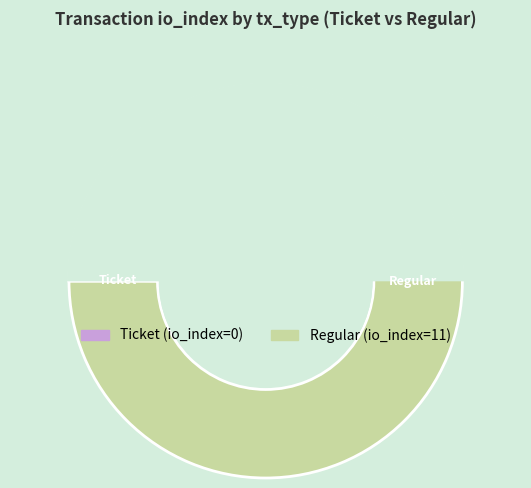

What is the largest slice in the pie chart?

Regular